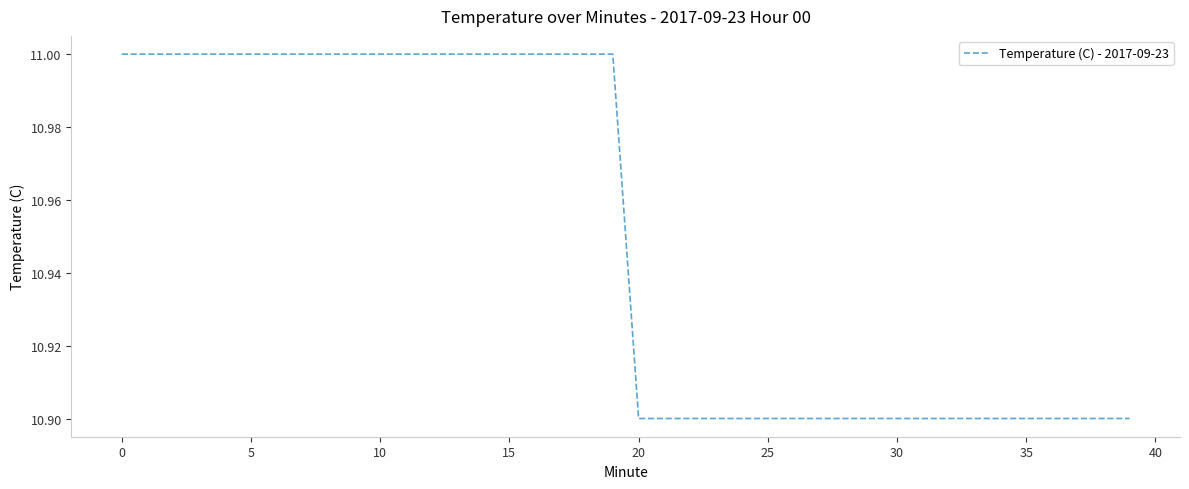

Reading right to left, list all the values displayed in this chart.

10.9	10.9	10.9	10.9	10.9	10.9	10.9	10.9	10.9	10.9	10.9	10.9	10.9	10.9	10.9	10.9	10.9	10.9	10.9	10.9	11.0	11.0	11.0	11.0	11.0	11.0	11.0	11.0	11.0	11.0	11.0	11.0	11.0	11.0	11.0	11.0	11.0	11.0	11.0	11.0